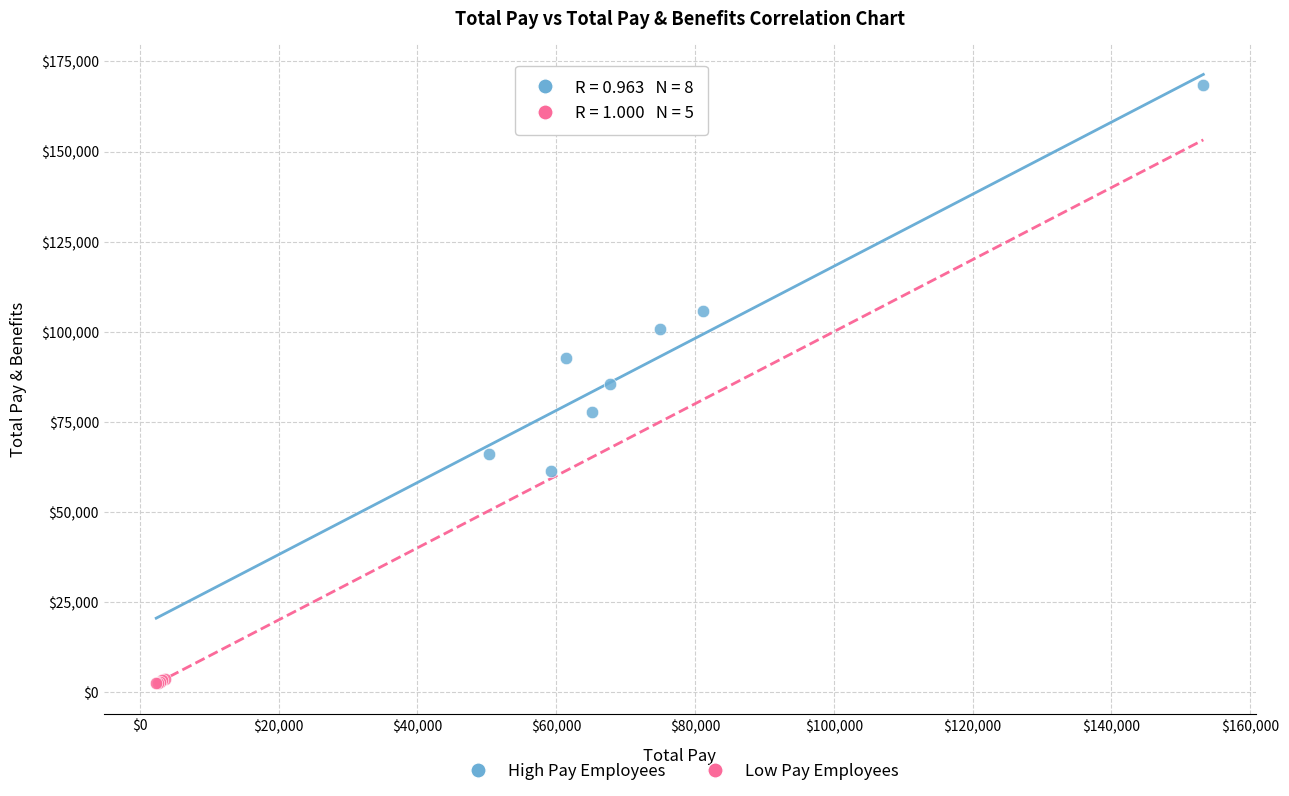

Which series contains the lowest Y value?

Low Pay Employees